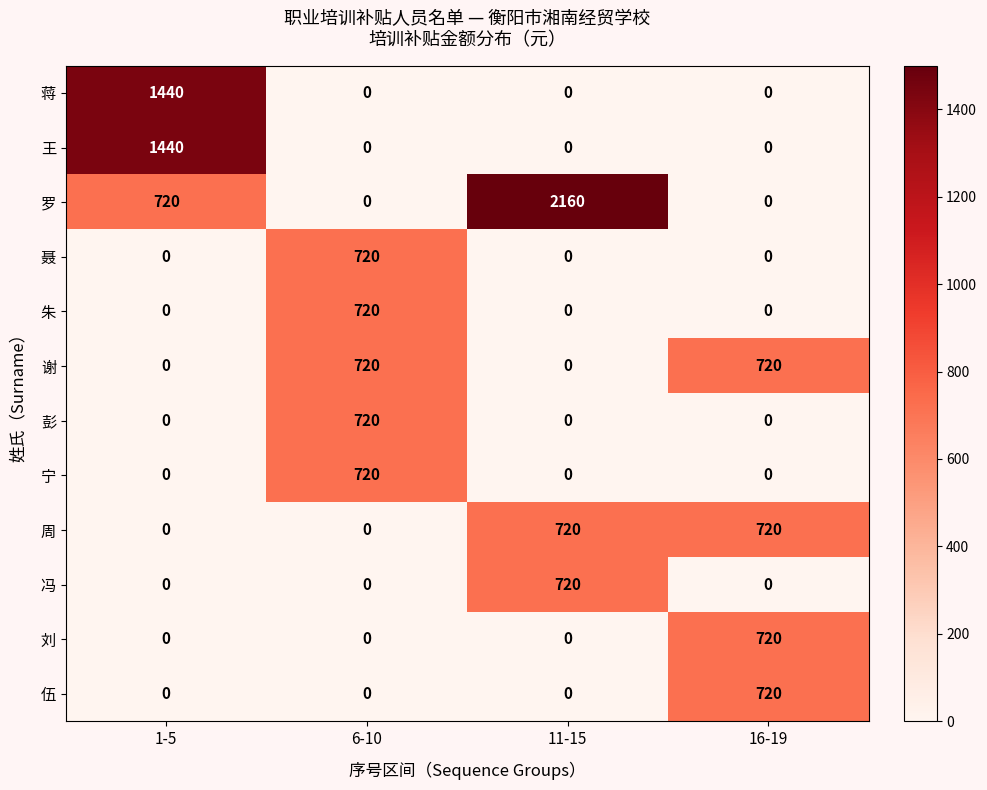

Count the 谢 values in the range 0 to 720.

4